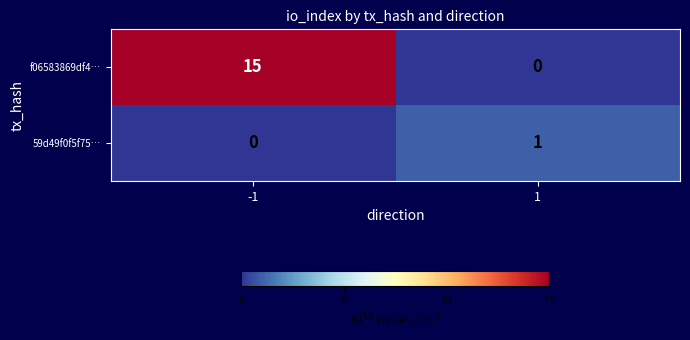

True or false: f06583869df4… has a value of 25 at -1.

False